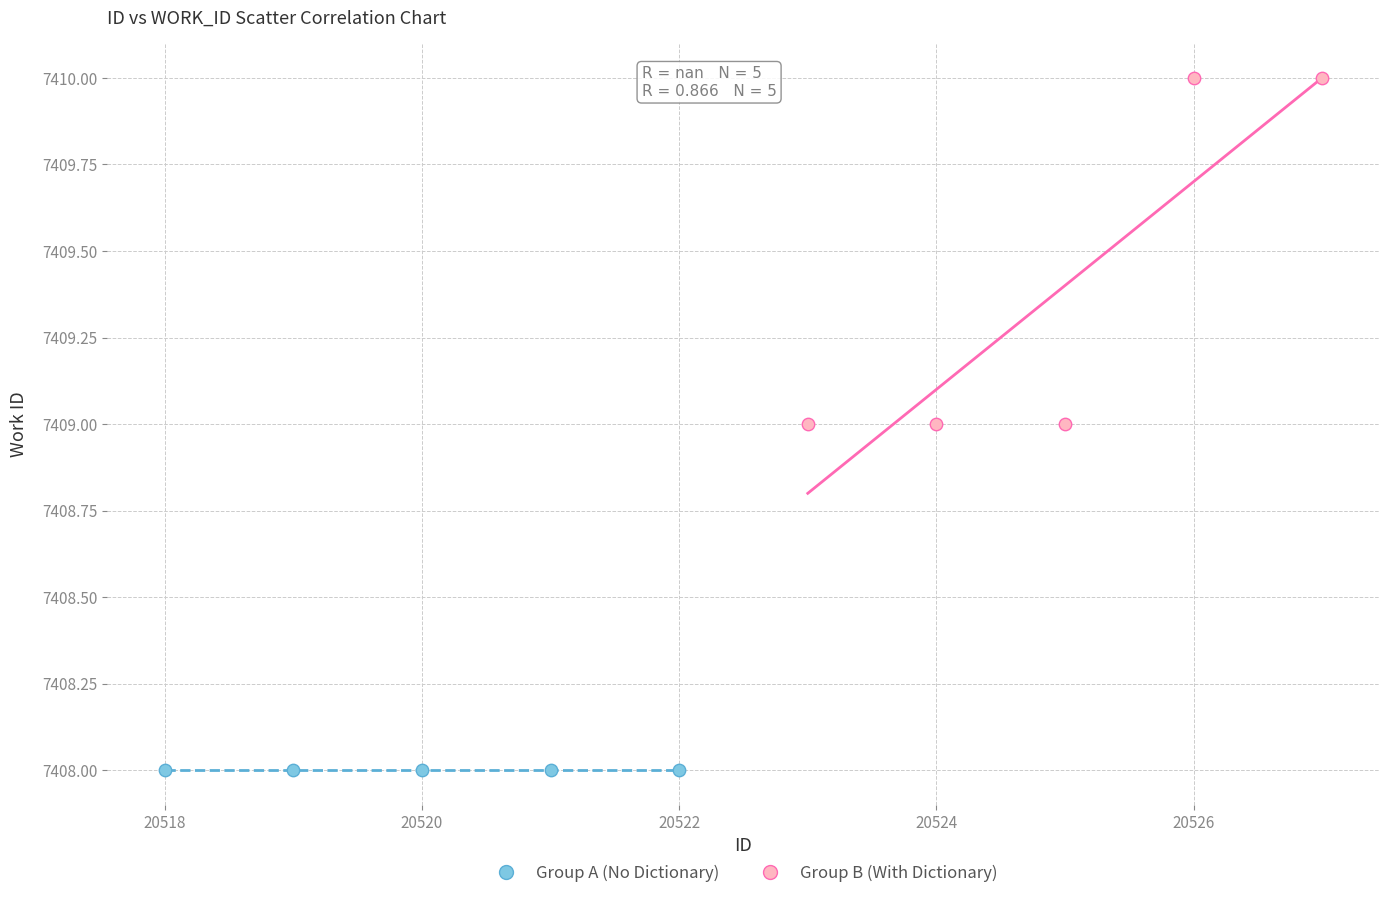

Which series contains the highest Y value?

Group B (With Dictionary)